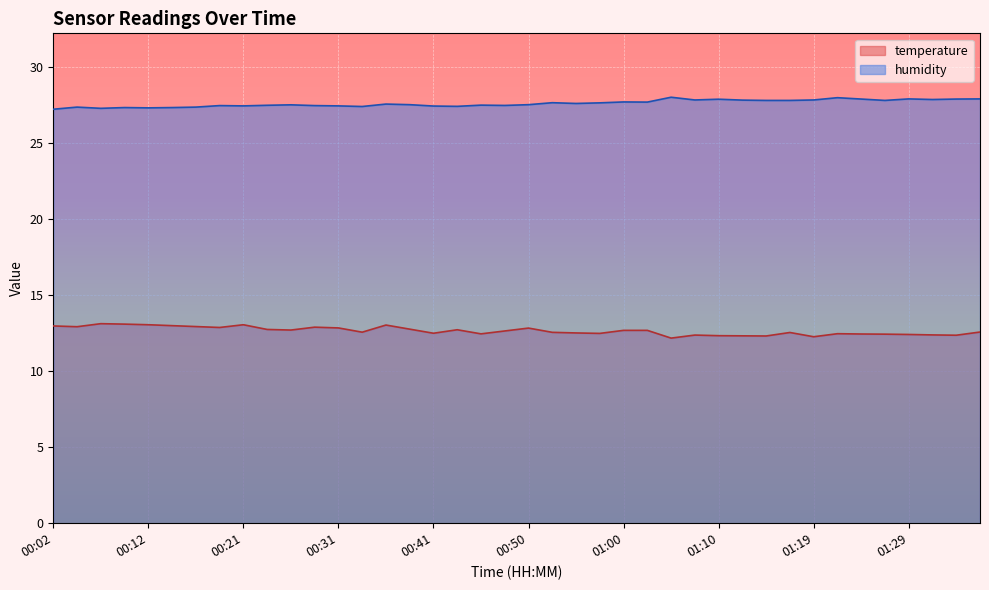

Count the number of data series in this chart.

2